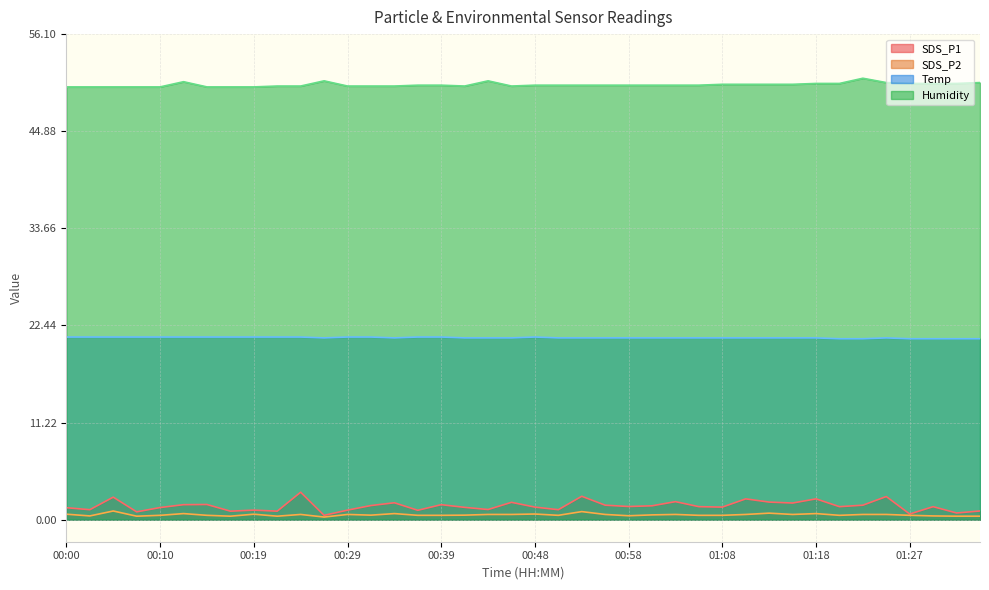

At which category does SDS_P2 reach its first local valley?

00:02